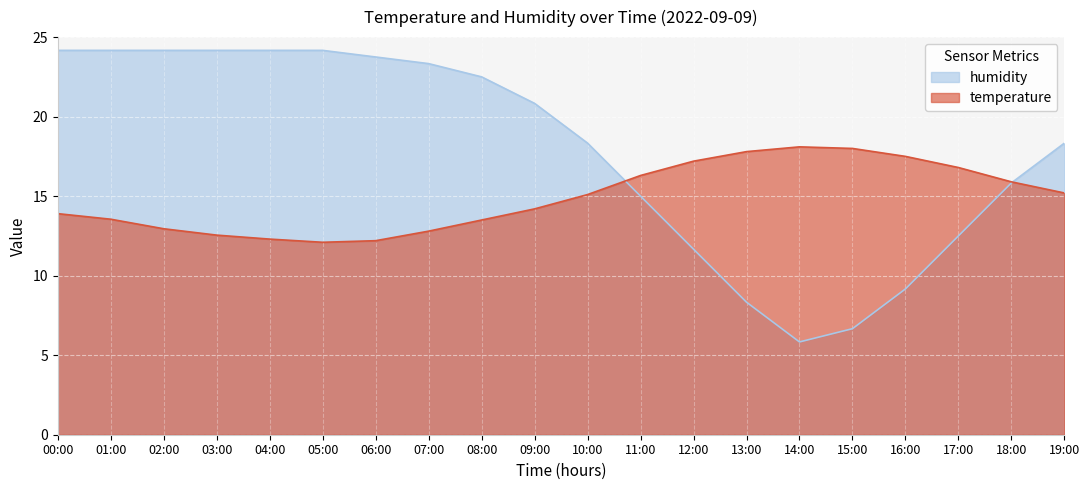

Does the chart display data point markers on the line(s)?

No